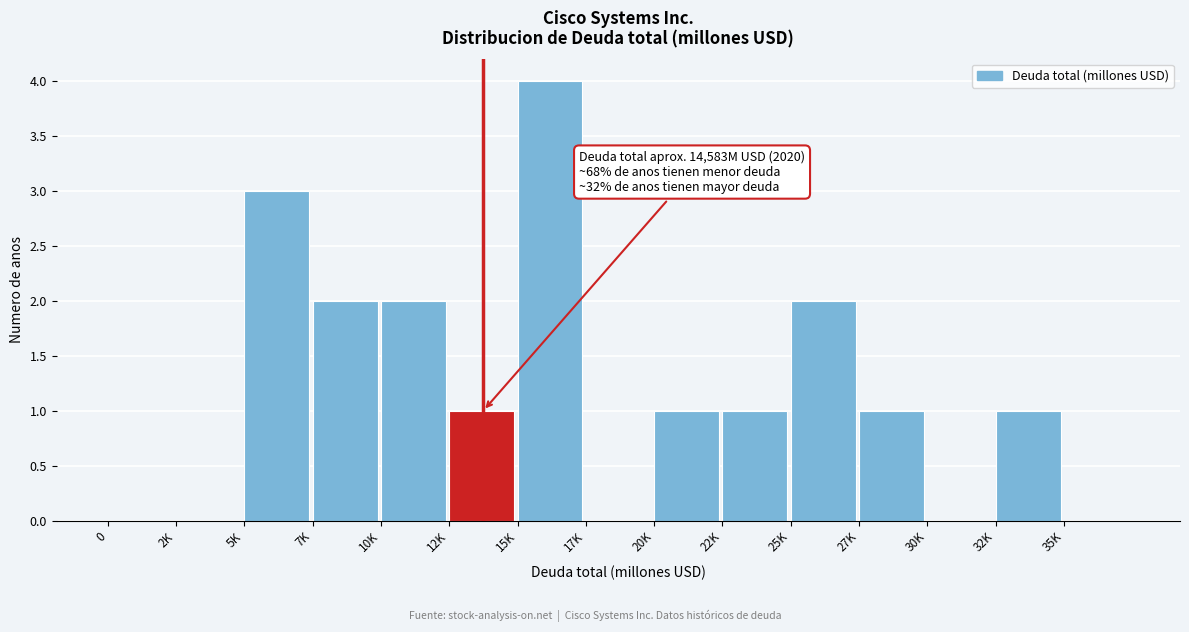

Reading left to right, list all the values displayed in this chart.

0=0	2K=0	5K=3	7K=2	10K=2	12K=1	15K=4	17K=0	20K=1	22K=1	25K=2	27K=1	30K=0	32K=1	35K=0